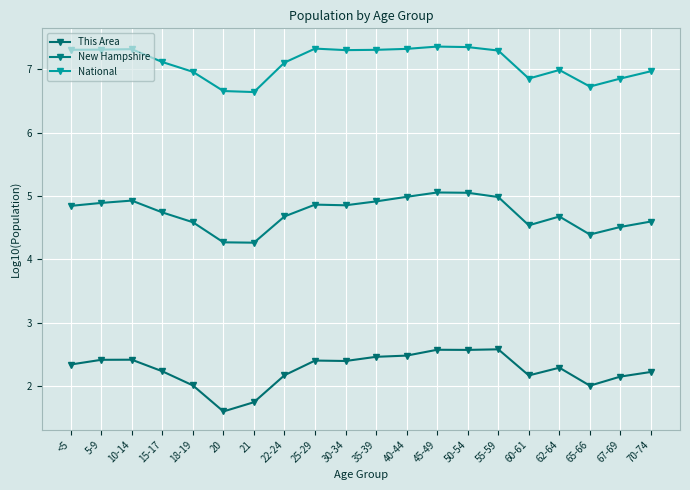

What is the difference between the This Area values at 70-74 and 67-69?

0.1